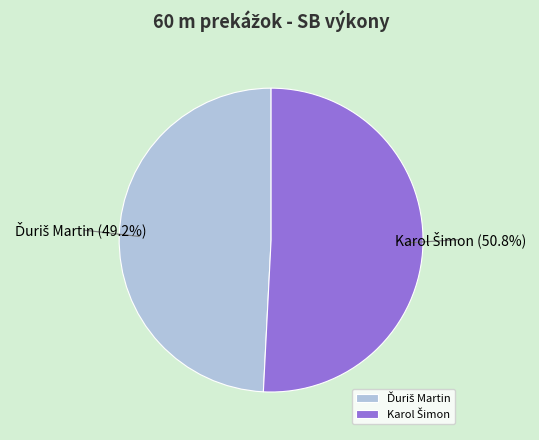

Count the number of slices in the pie.

2